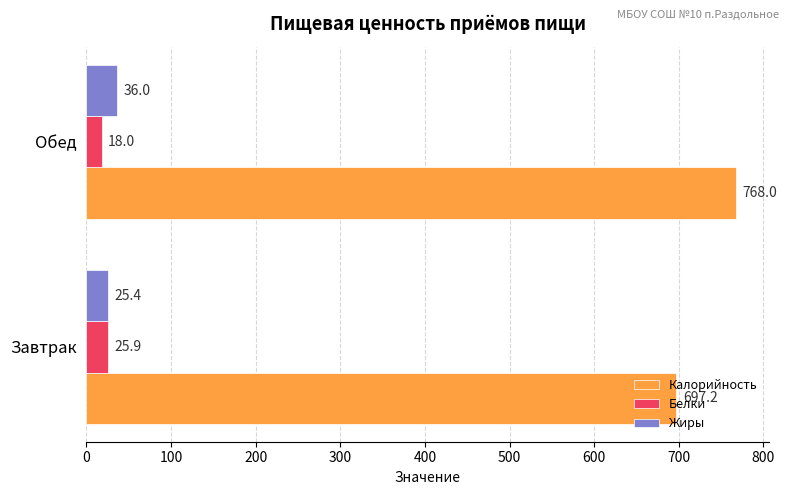

Which label corresponds to the smallest value in the chart?

Обед